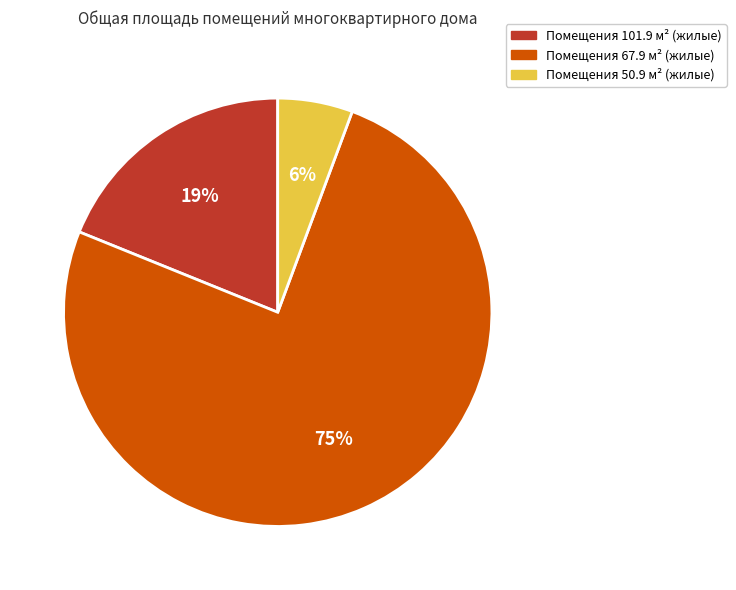

Does any single category account for the majority?

Yes